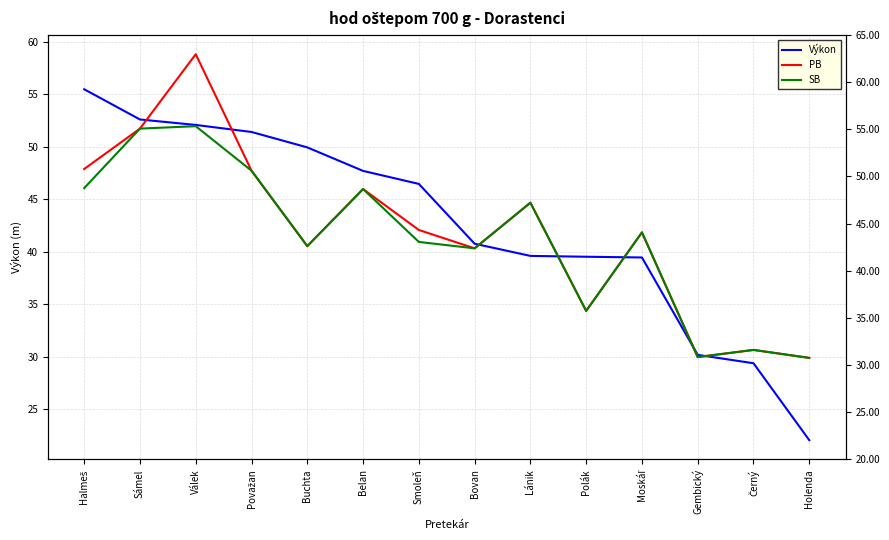

Is it true that Výkon equals 57.3 at Bovan?

False